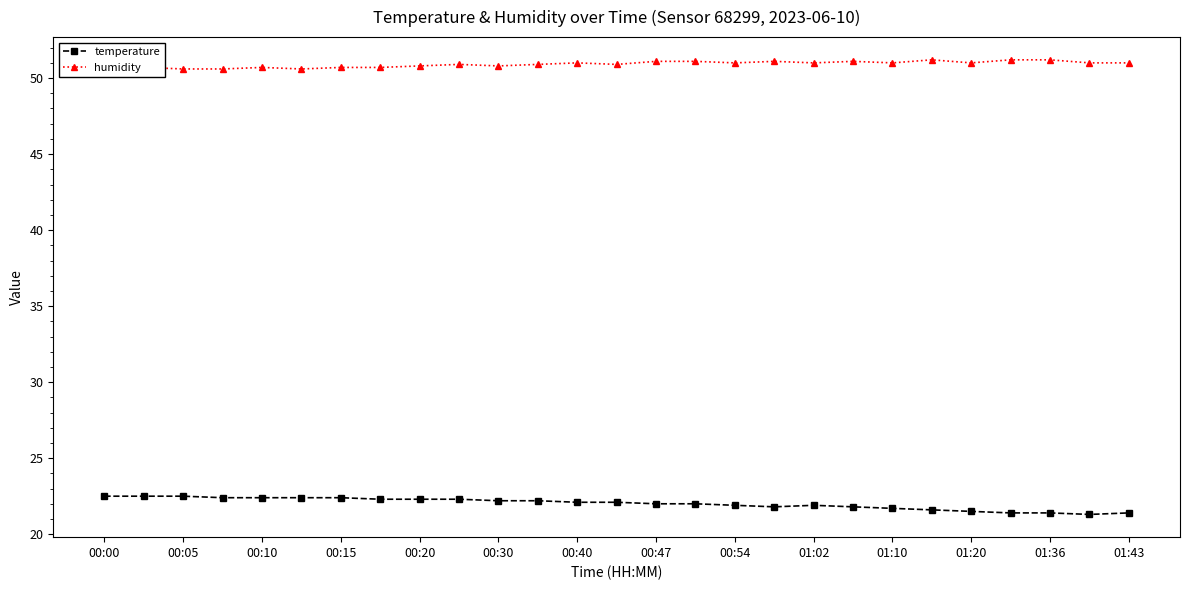

Which series has the largest total across all categories?

humidity